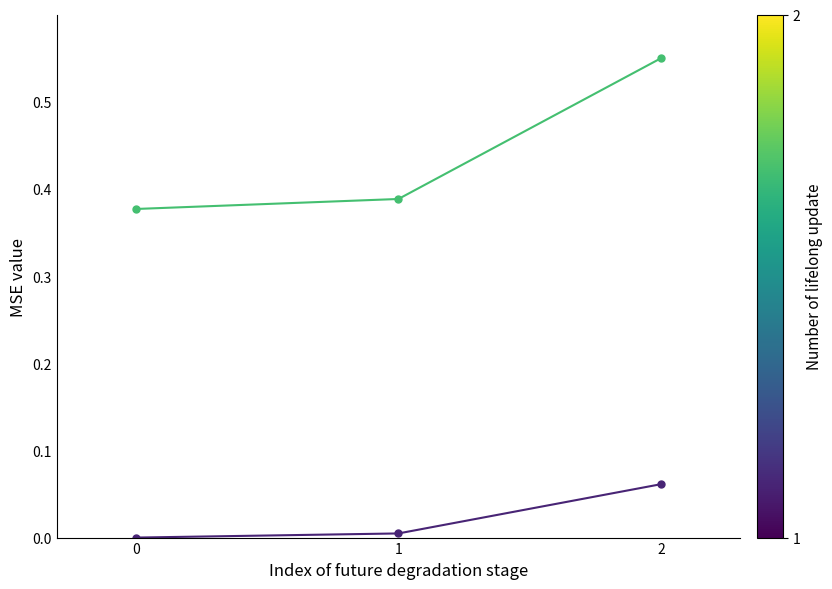

How many series are shown in this chart?

2